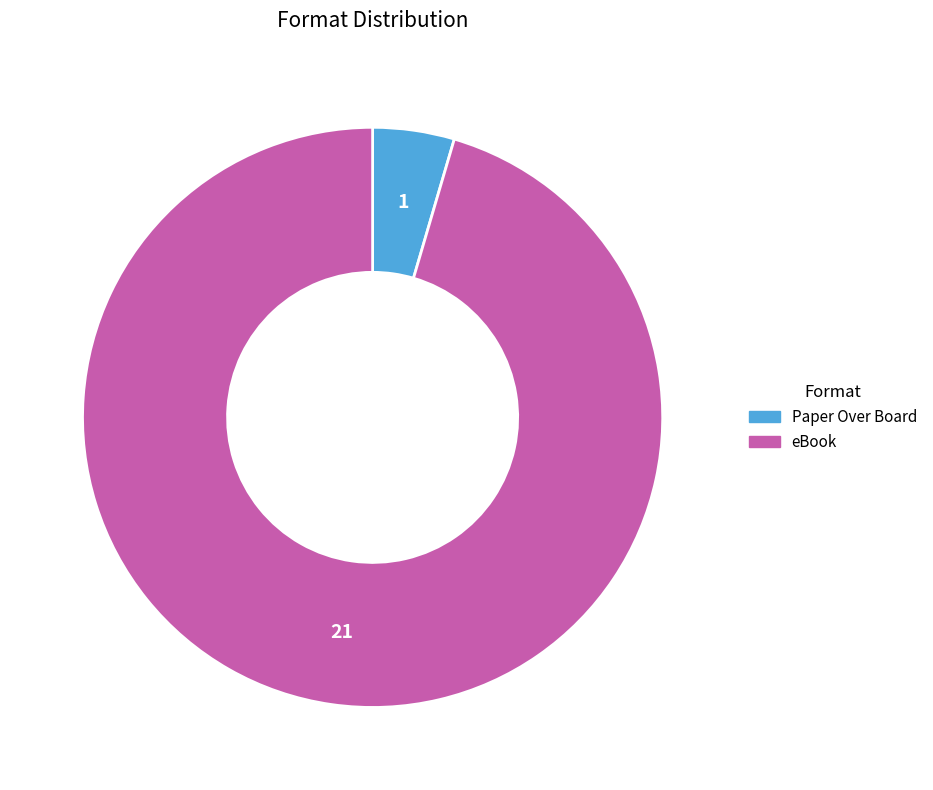

What is the smallest slice in the pie chart?

Paper Over Board